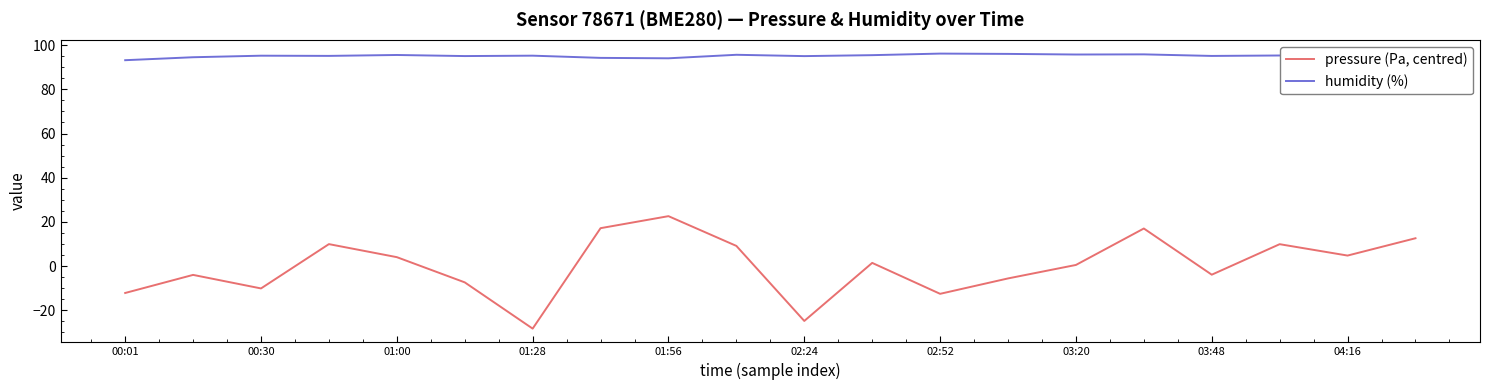

True or false: humidity (%) and pressure (Pa, centred) intersect in this chart.

False